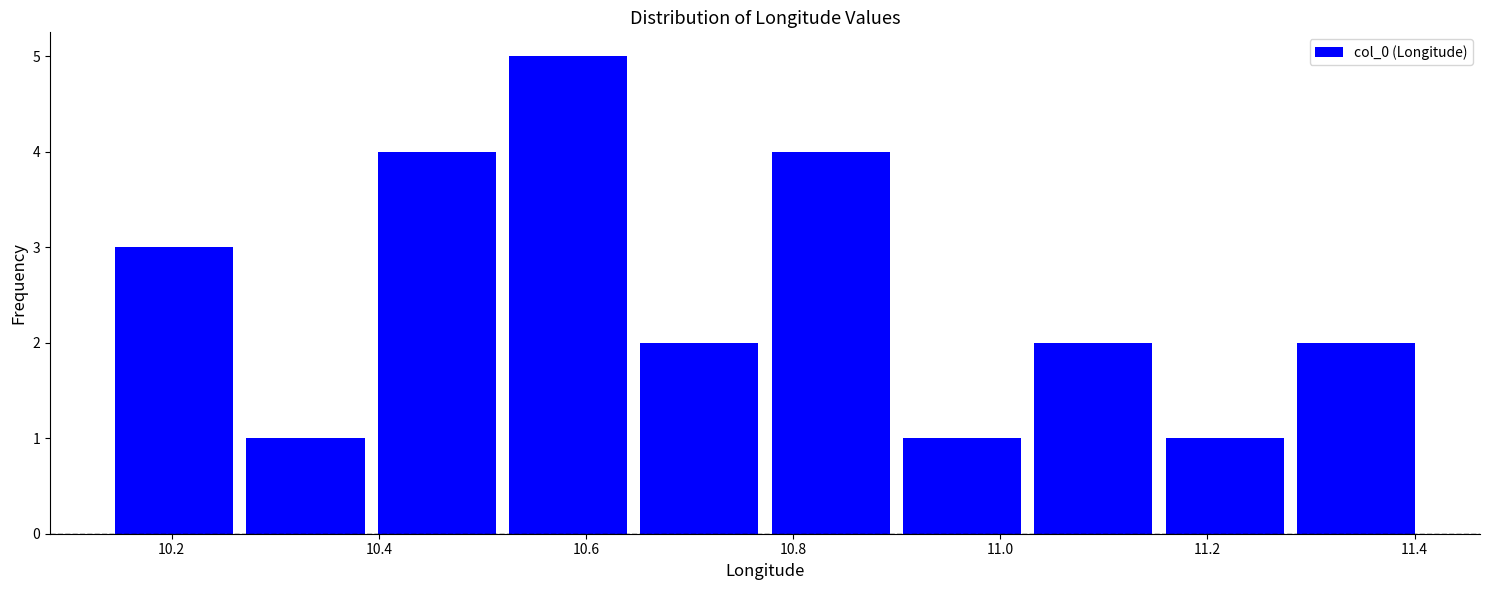

How tall is the bar that spans 11.28 to 11.40 on the x-axis? Neither the bar edges nor the heights are printed on the chart, so give them approximately, as read against the axes.

2